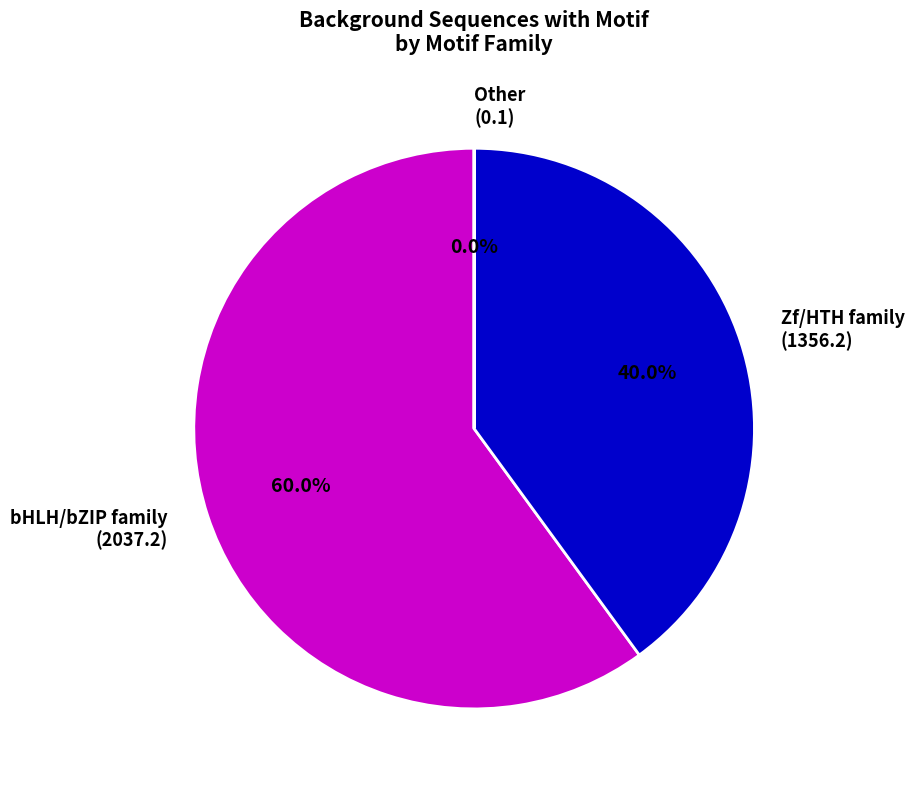

Which category has the biggest portion of the pie?

bHLH/bZIP family (2037.2)